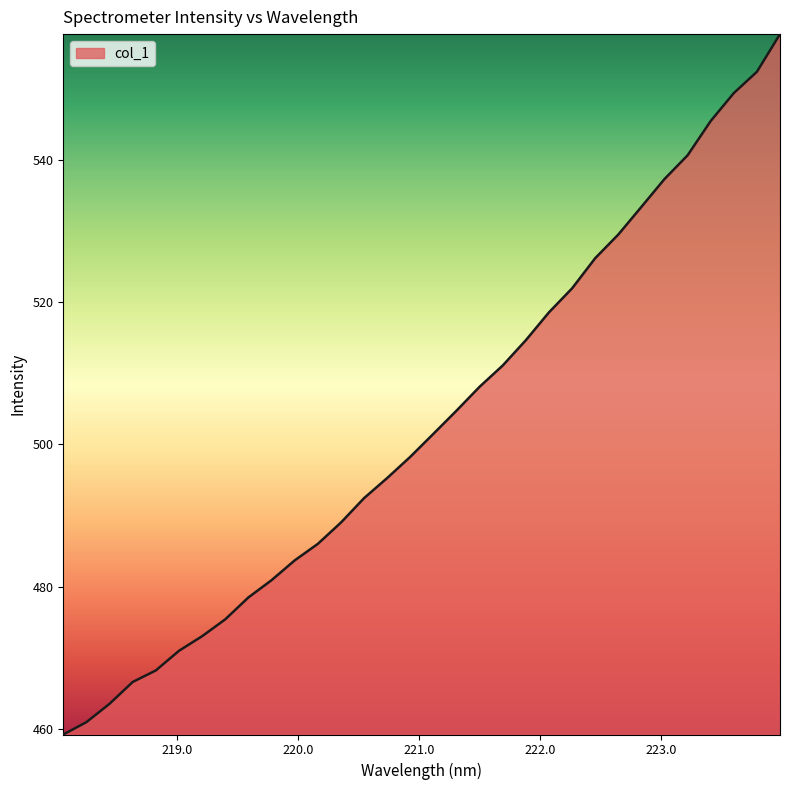

Is this an area chart (filled region under the line)?

Yes